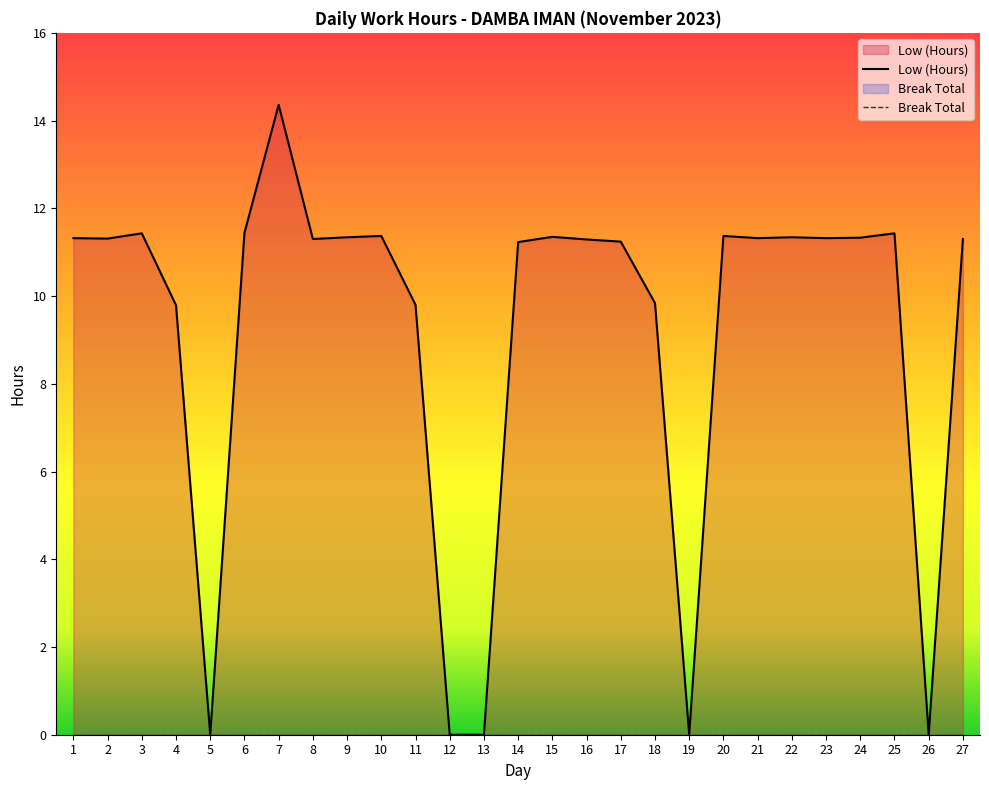

What is the value of the 27th point from the left?

11.3